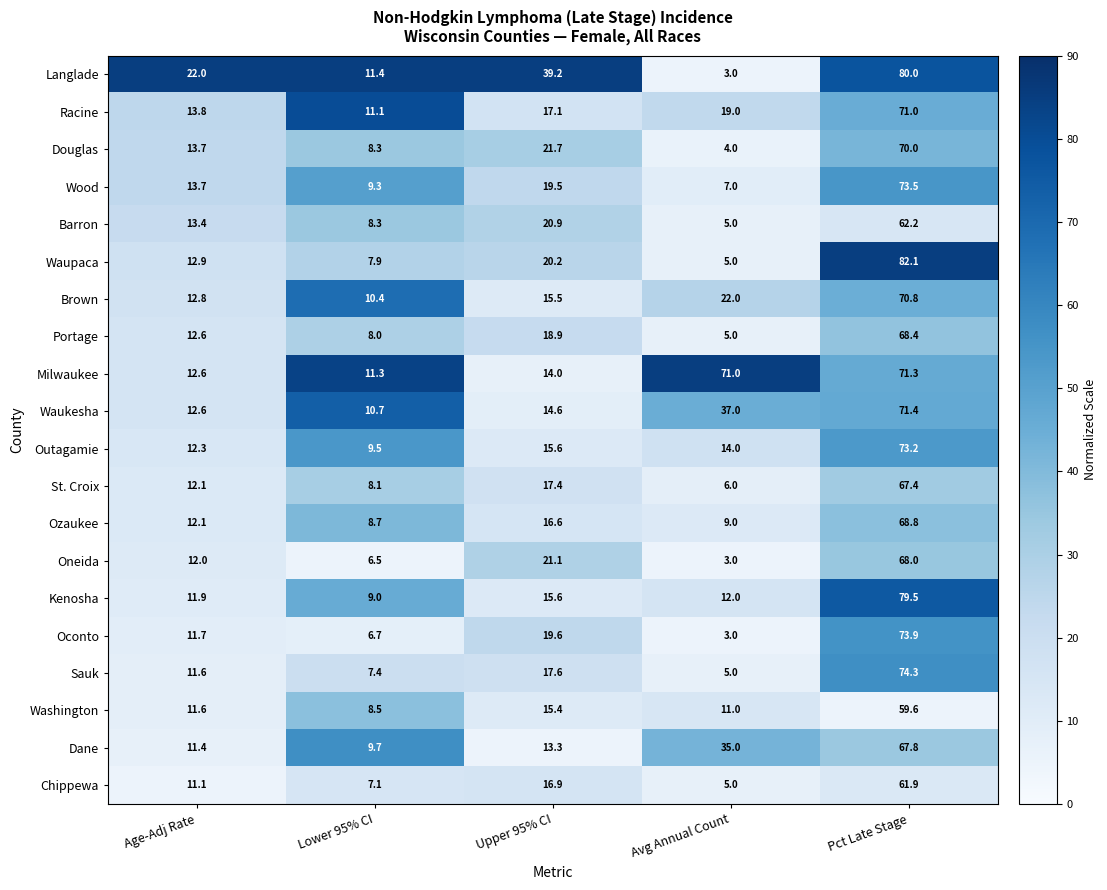

What is the total value across all series at Pct Late Stage?

1415.1